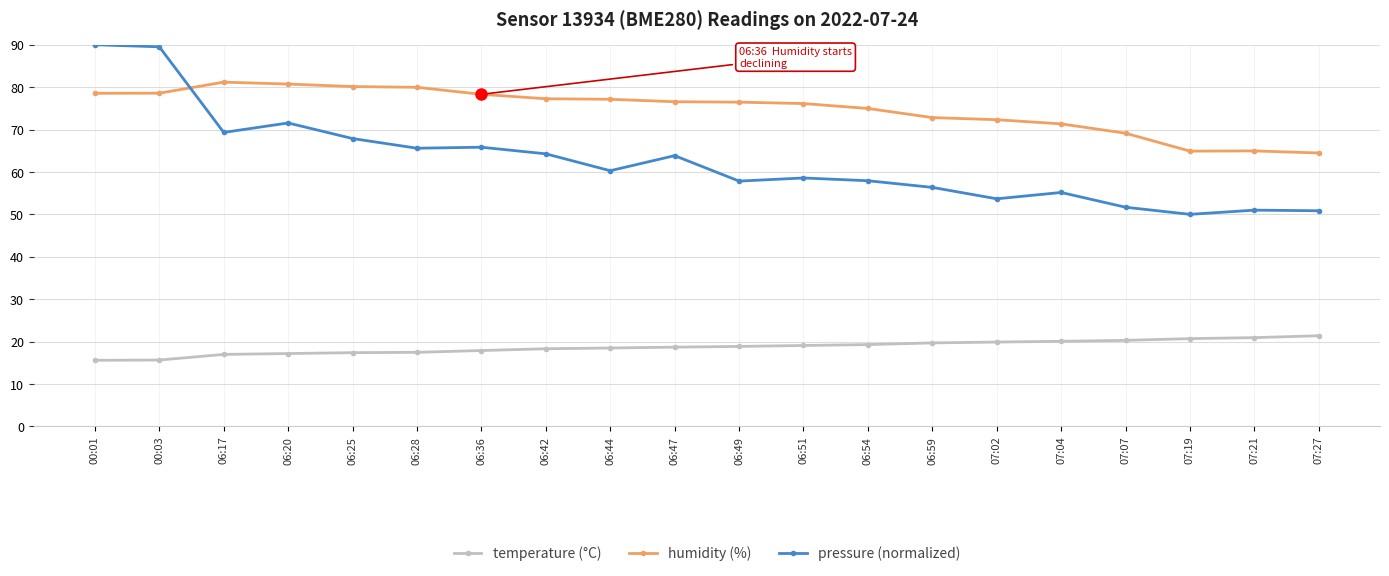

What is the minimum value shown in the chart?

15.6